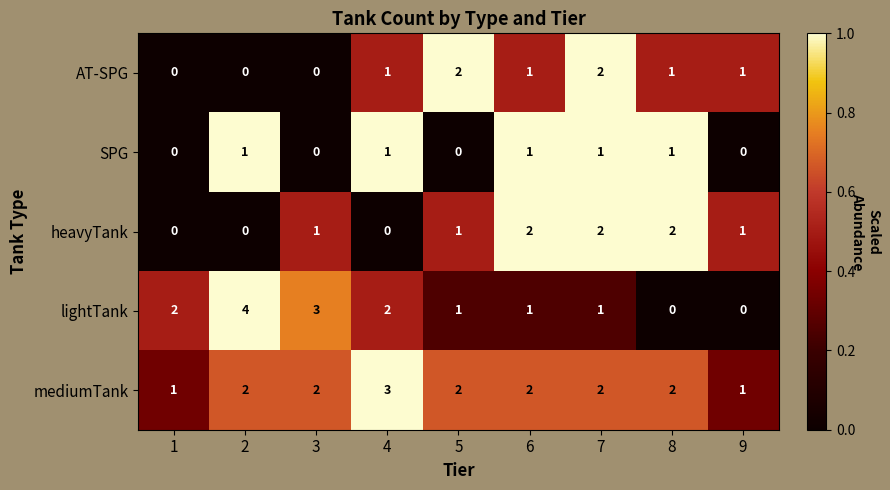

What is the sum of all mediumTank values?

17